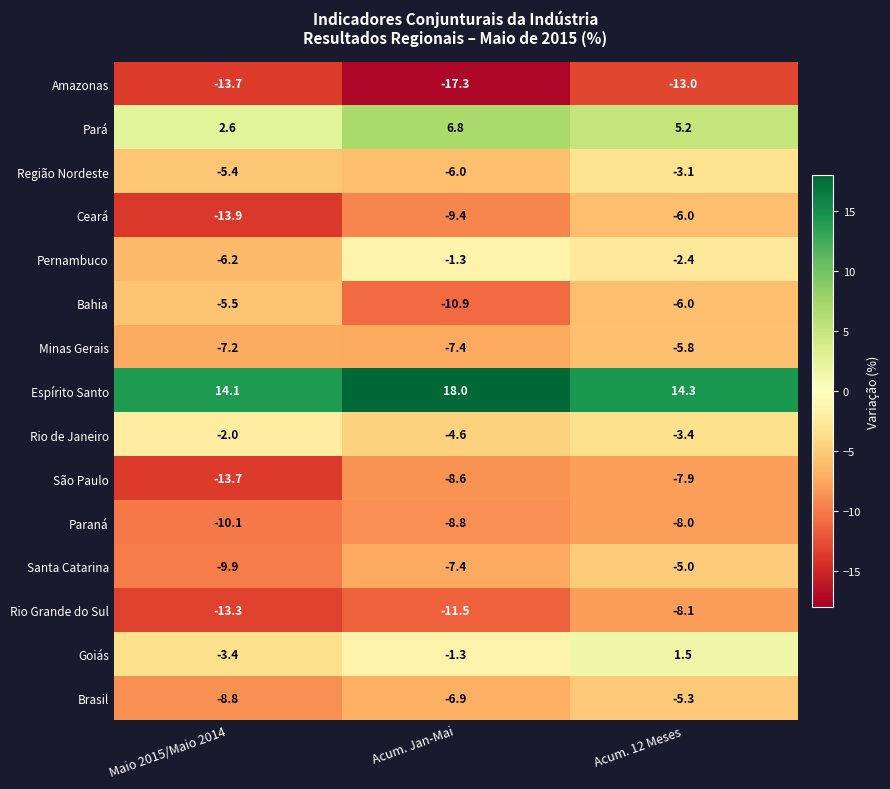

What is the maximum value shown in the chart?

18.0